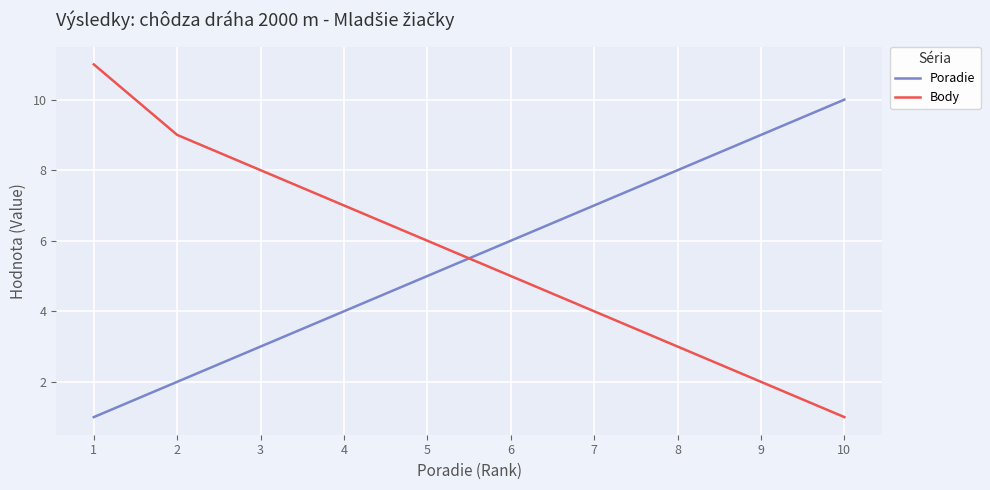

Rank the series by their maximum value, from lowest to highest.

Poradie, Body